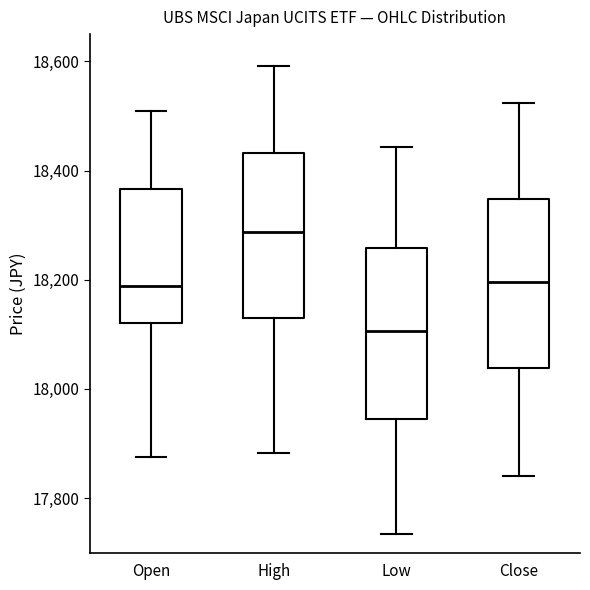

Reading left to right, transcribe this box plot: for each box, give where its median line is, the range the box spans, and where its two whiskers end, as read against the y-axis. The values are not printed on the chart, so give them approximately, as read against the axis.

Open: median 18180, box 18120 to 18360, whiskers 17880 to 18520
High: median 18280, box 18140 to 18440, whiskers 17880 to 18600
Low: median 18100, box 17940 to 18260, whiskers 17740 to 18440
Close: median 18200, box 18040 to 18340, whiskers 17840 to 18520